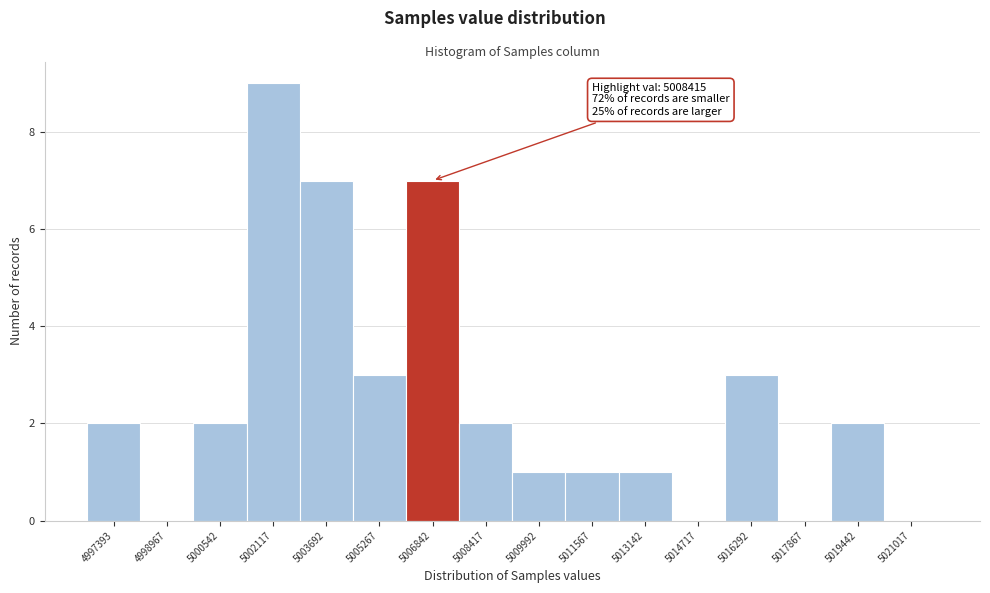

Reading left to right, extract all data points from this chart.

4997393=2	4998967=0	5000542=2	5002117=9	5003692=7	5005267=3	5006842=7	5008417=2	5009992=1	5011567=1	5013142=1	5014717=0	5016292=3	5017867=0	5019442=2	5021017=0